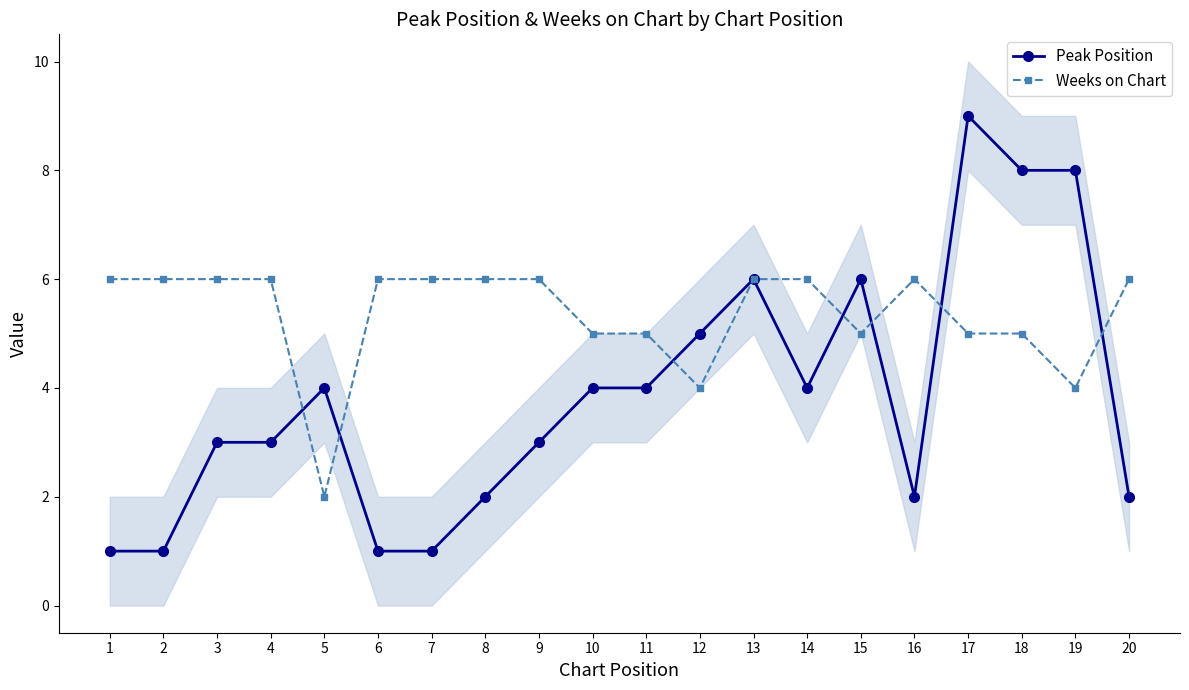

Is the value of Peak Position at 13 greater than the value of Weeks on Chart at 14?

No